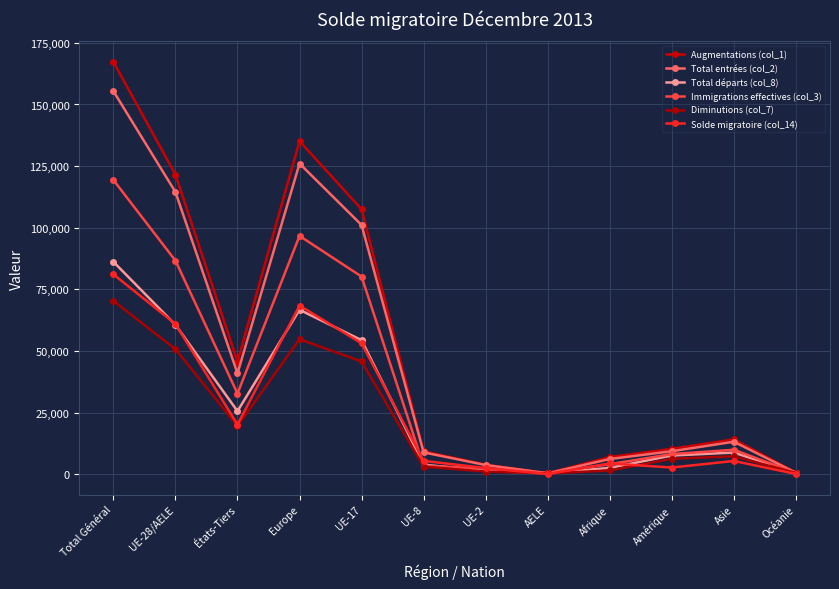

How many lines are shown in the chart?

6